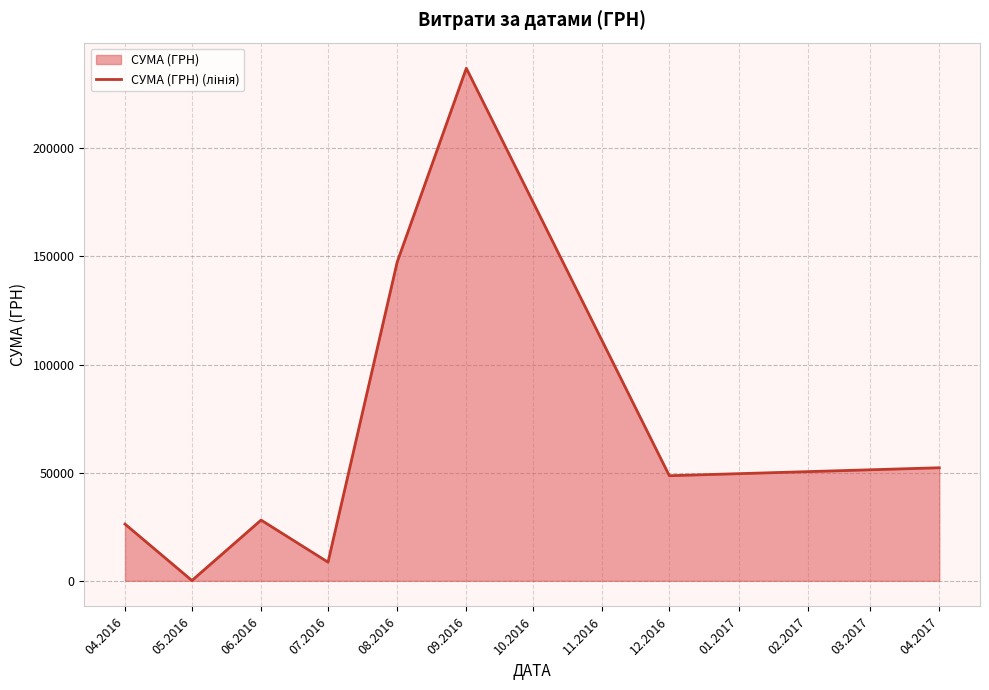

What is the value of the 7th point from the left?

48589.0